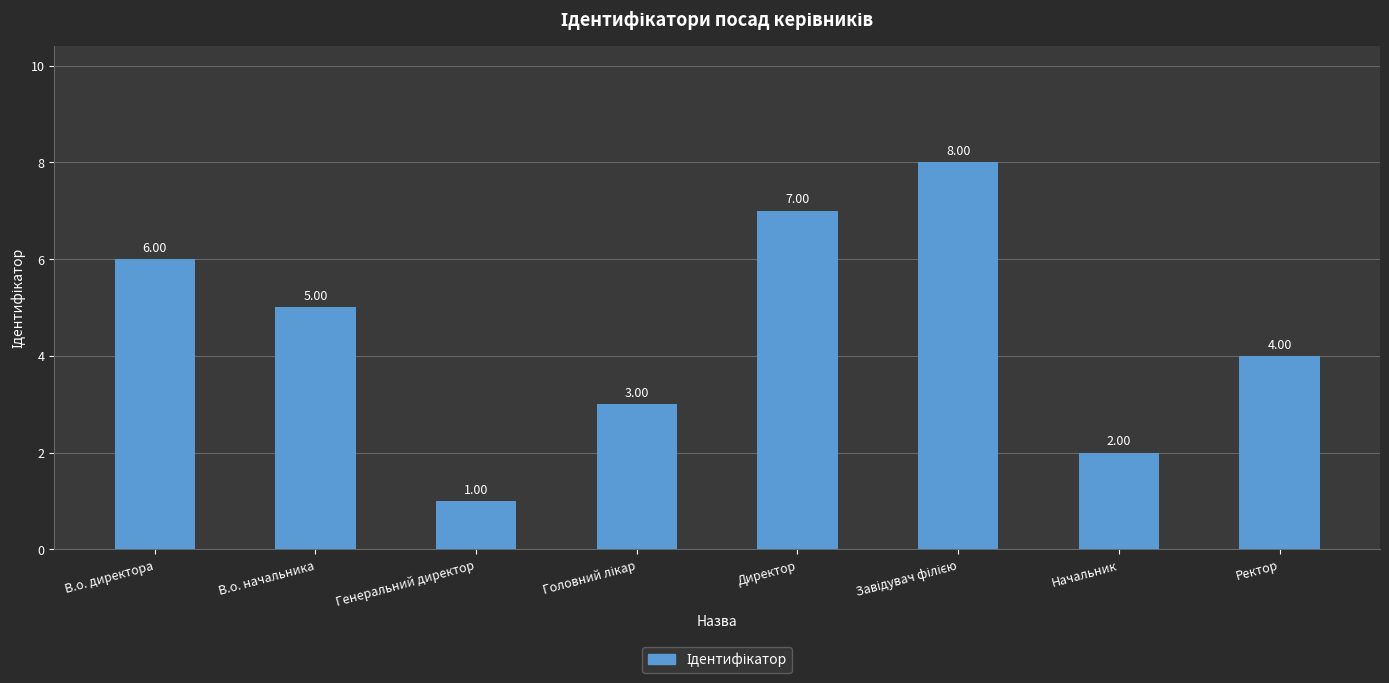

Which has a higher value, В.о. директора or Начальник?

В.о. директора